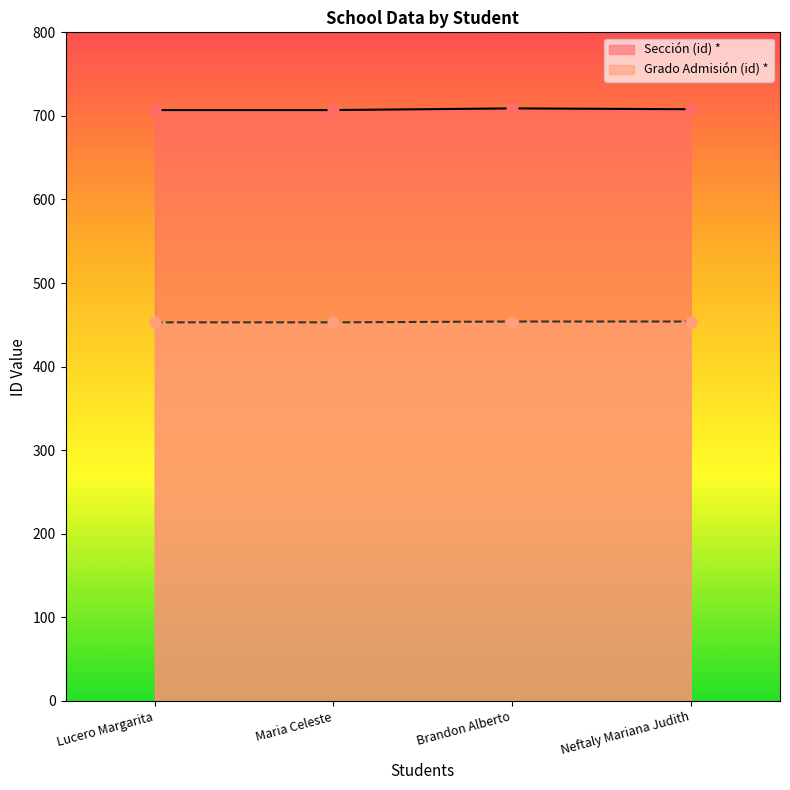

Which series reaches the maximum Y coordinate?

Sección (id) *